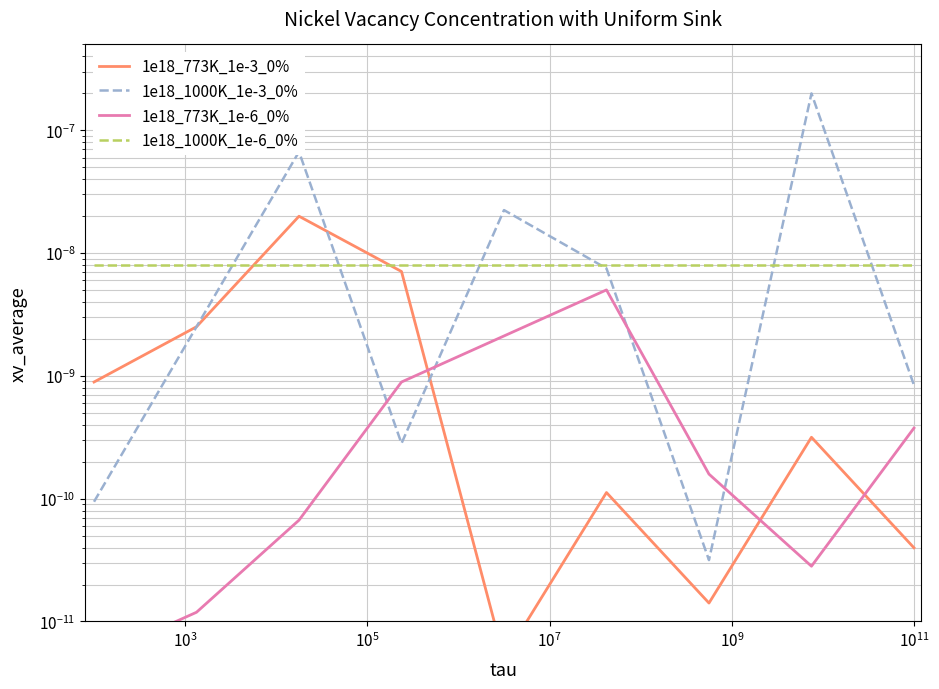

The value of 1e18_1000K_1e-6_0% at $\mathdefault{10^{9}}$ is 0.0. True or false?

True